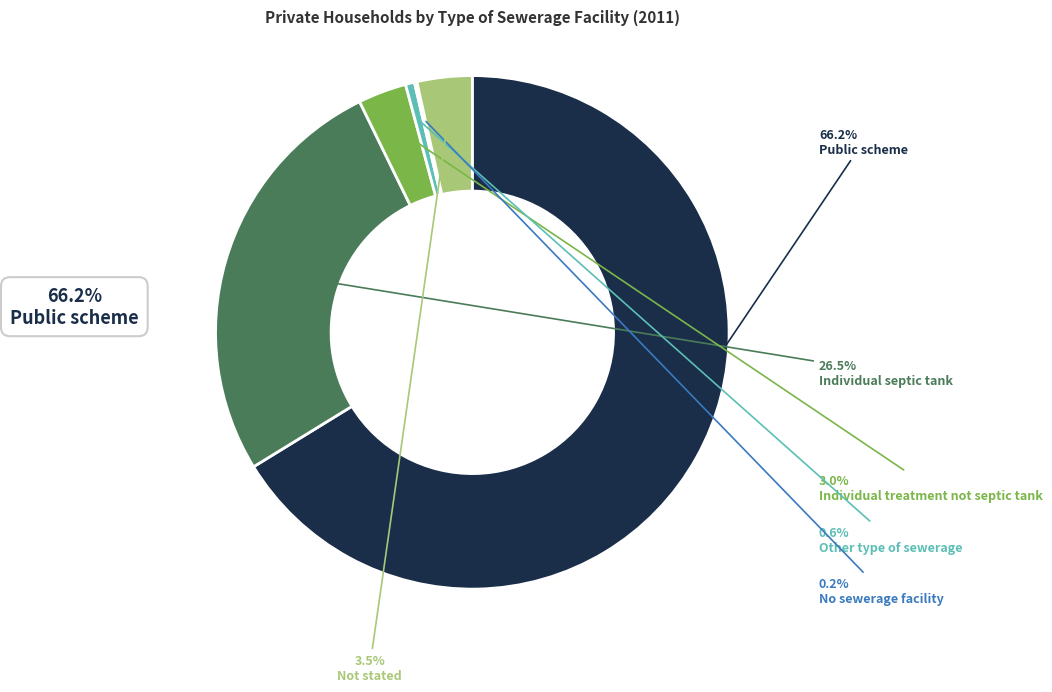

To the nearest percent, what percentage of the pie is Public scheme?

66%